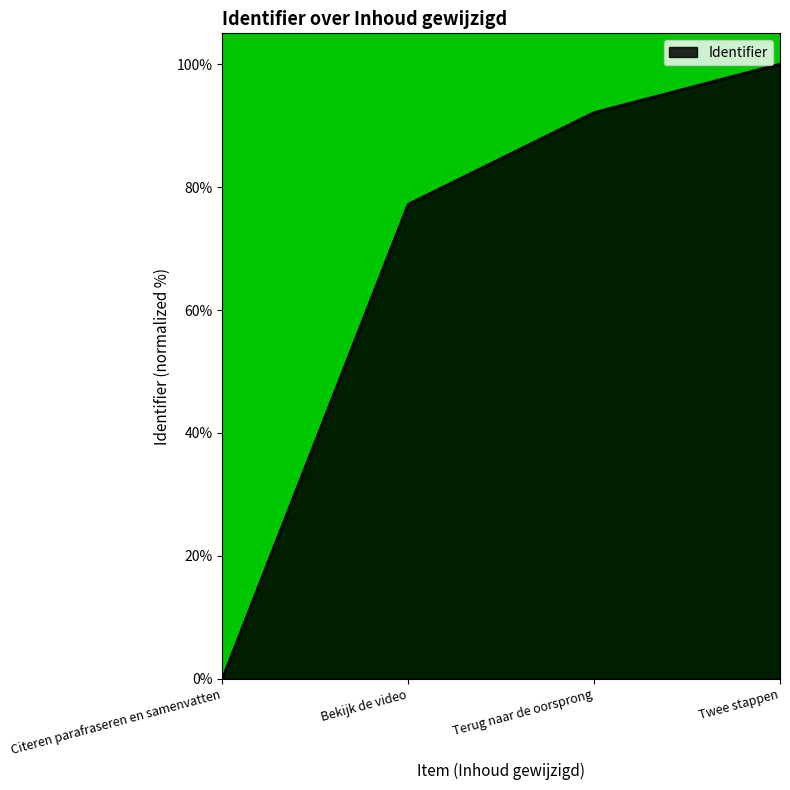

How many values are below 92?

2